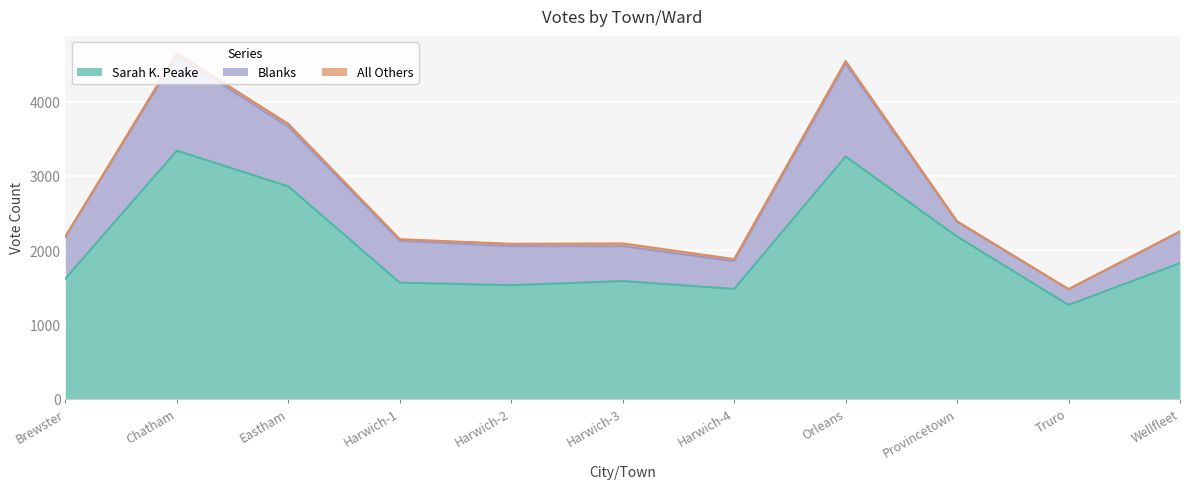

How many values in the All Others series are below 28?

5